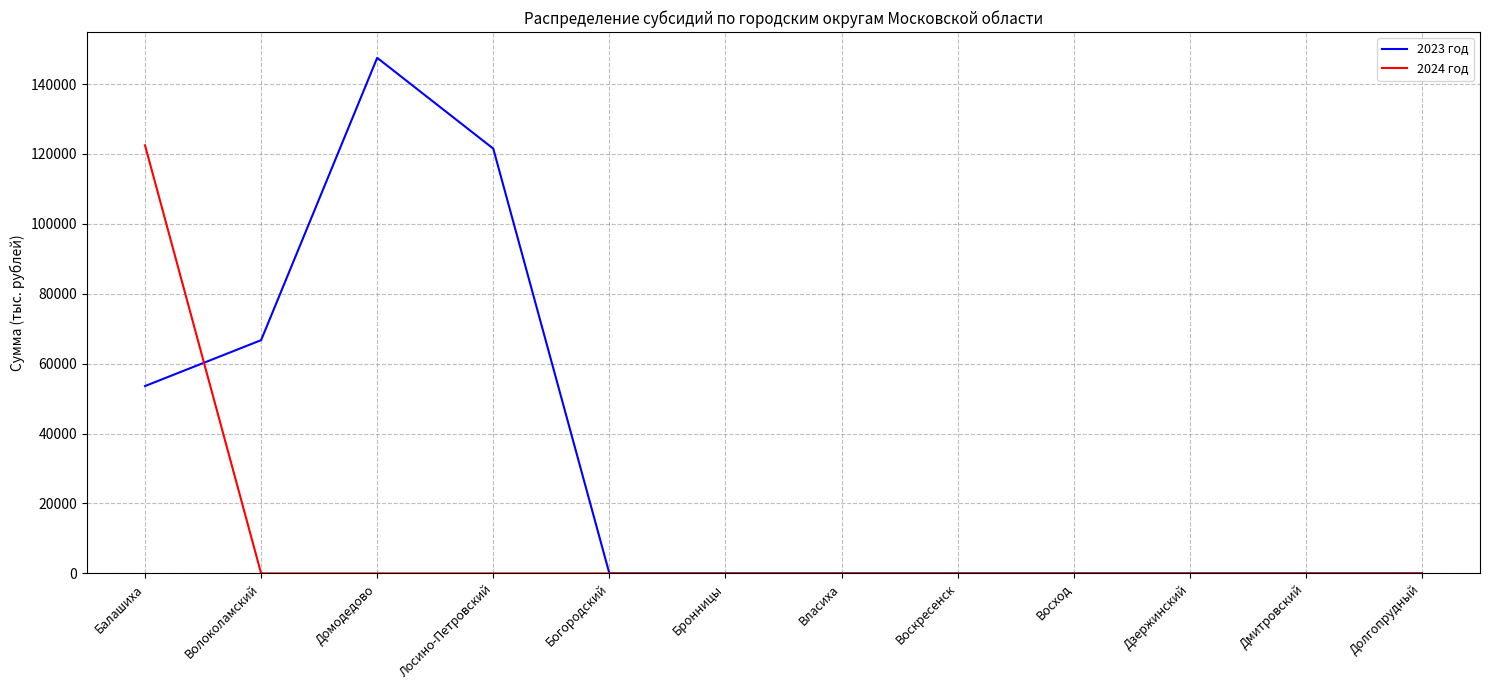

Is it true that 2023 год equals 0.0 at Дмитровский?

True